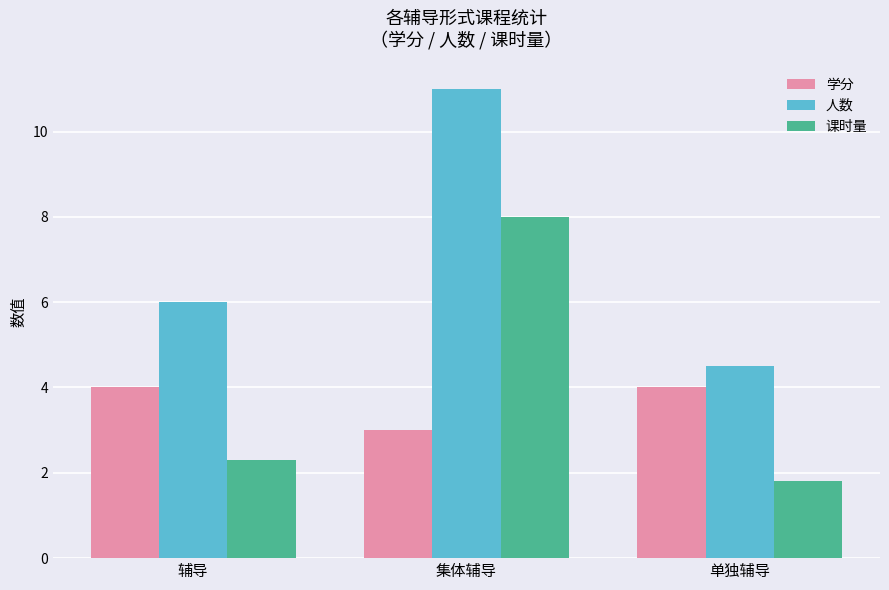

What is the value of the 课时量 bar at the 3rd from the left?

1.8